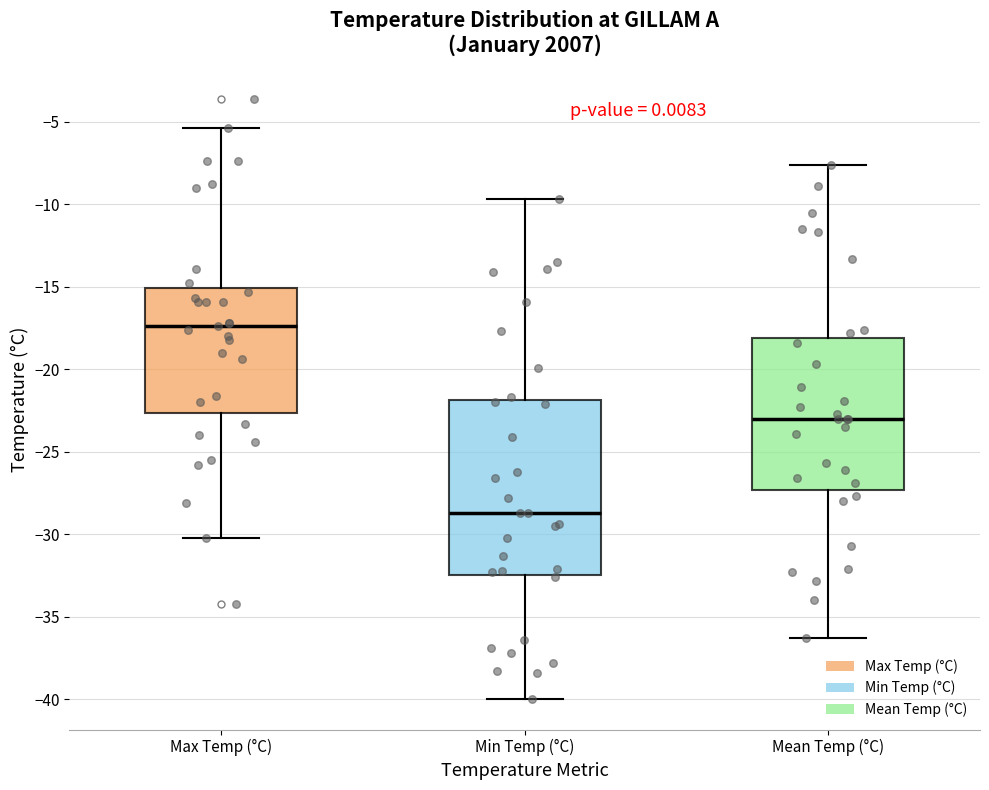

Comparing the boxes themselves (not the whiskers), which one is the tallest?

Min Temp (°C)